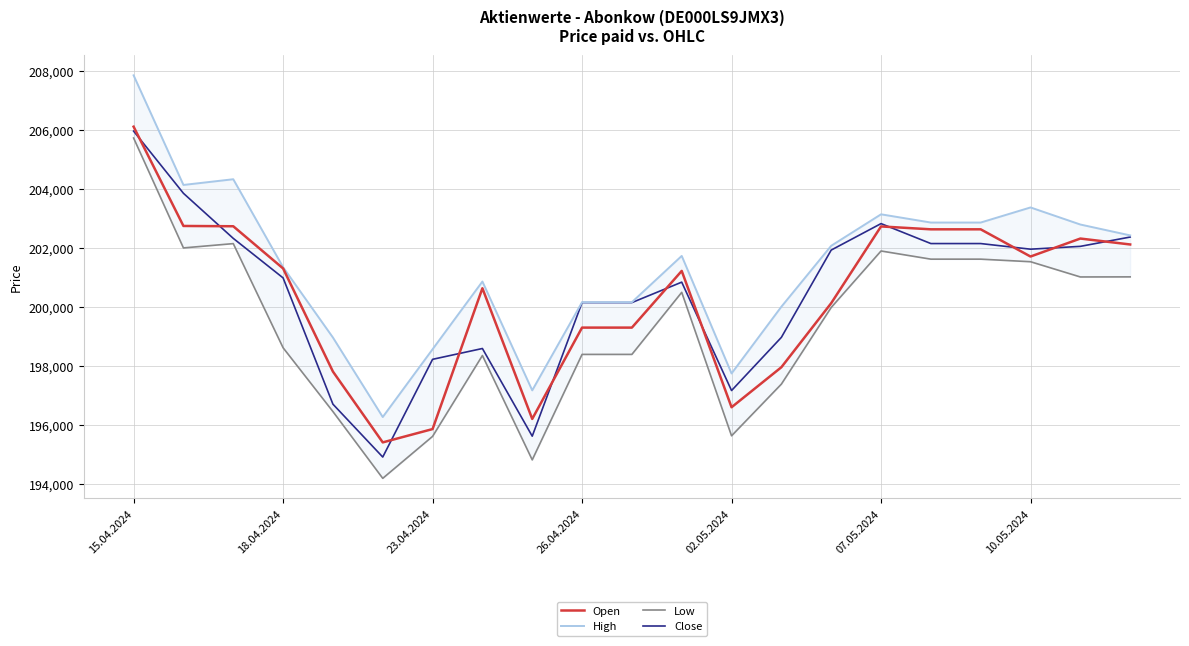

Is it true that Open equals 299995 at 13?

False